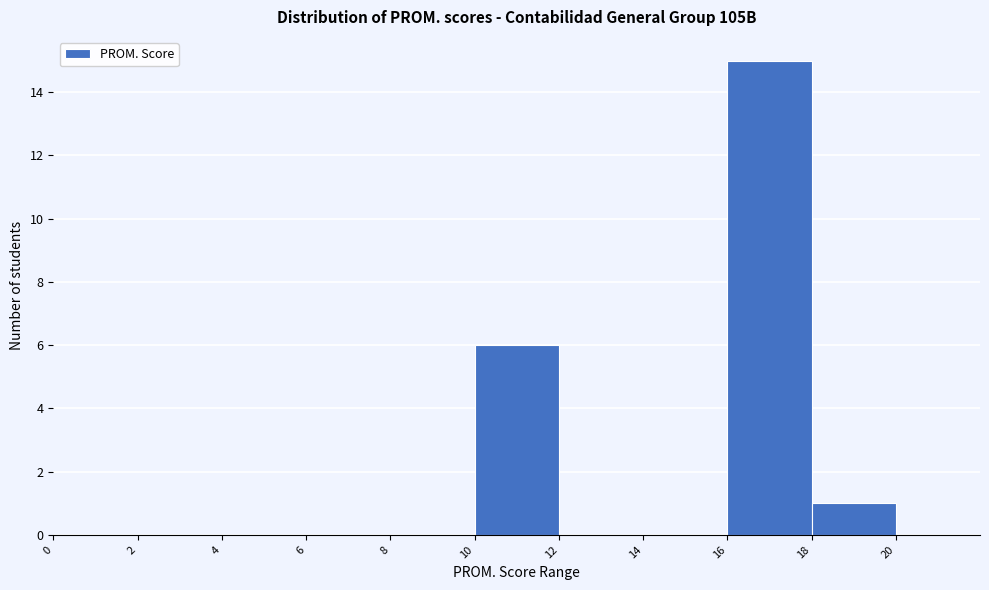

Reading left to right, transcribe this chart: for each bar, give the range it covers on the x-axis and its height. The values are not printed on the chart, so give them approximately, as read against the axis.

0 to 2: 0
2 to 4: 0
4 to 6: 0
6 to 8: 0
8 to 10: 0
10 to 12: 6
12 to 14: 0
14 to 16: 0
16 to 18: 15
18 to 20: 1